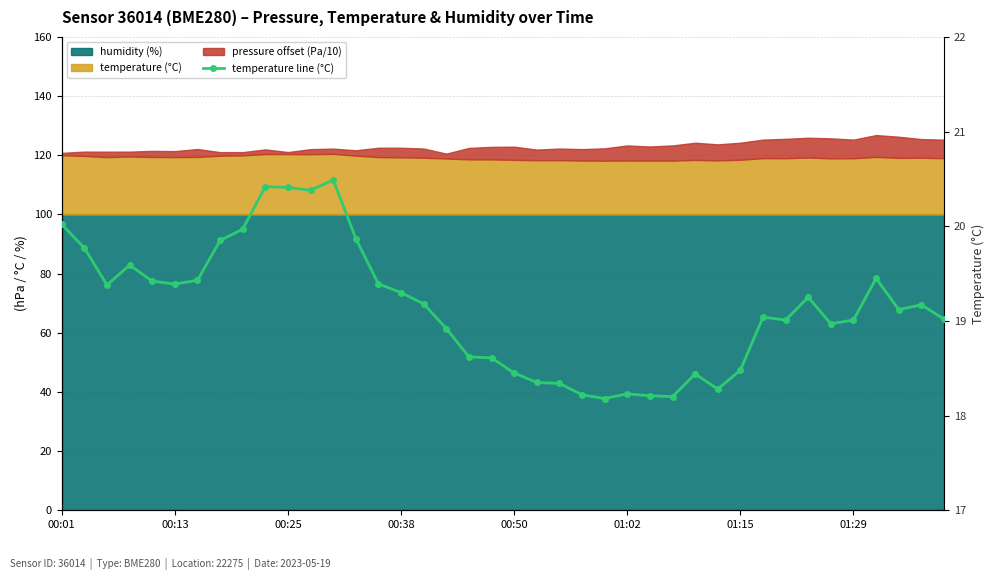

How many data points does each series have?

40